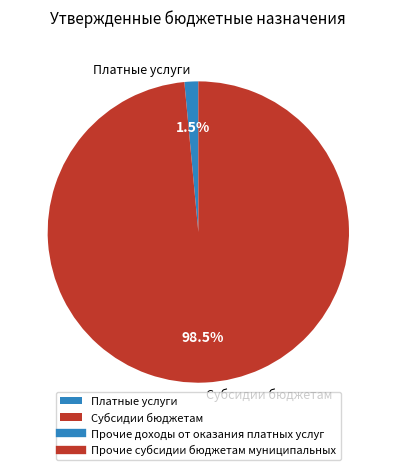

Which category accounts for the majority?

Субсидии бюджетам